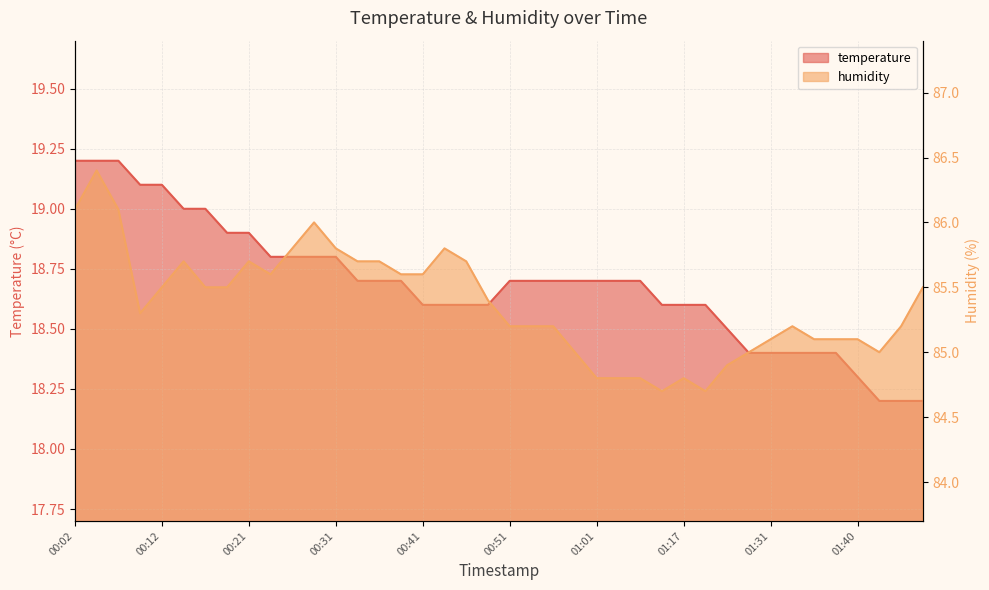

Which series changed the most between 00:04 and 00:34?

humidity